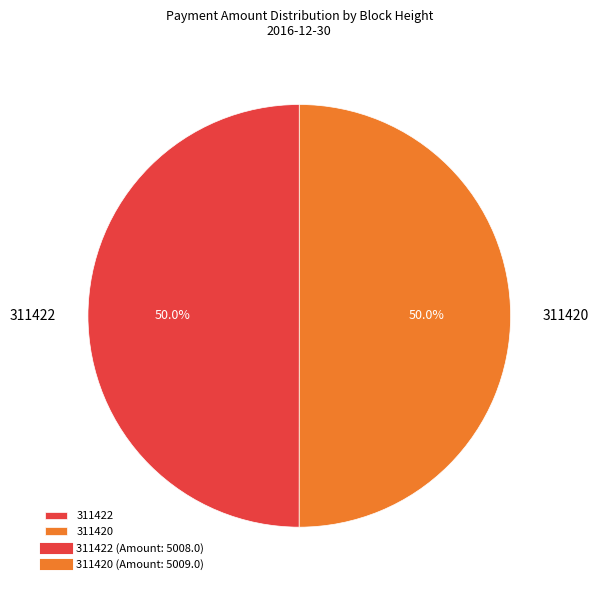

What is the ratio of the value at 311422 to the value at 311420?

1.0